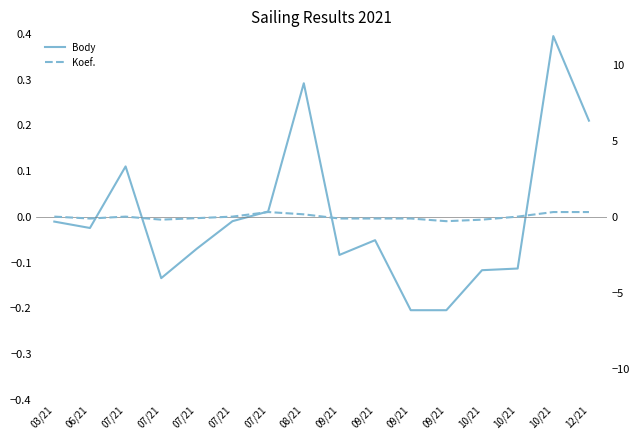

Reading left to right, transcribe all the data shown in this chart.

Body: -0.0	-0.0	0.1	-0.1	-0.1	-0.0	0.0	0.3	-0.1	-0.1	-0.2	-0.2	-0.1	-0.1	0.4	0.2
Koef.: 0.0	-0.1	0.0	-0.2	-0.1	0.0	0.3	0.2	-0.1	-0.1	-0.1	-0.3	-0.2	0.0	0.3	0.3